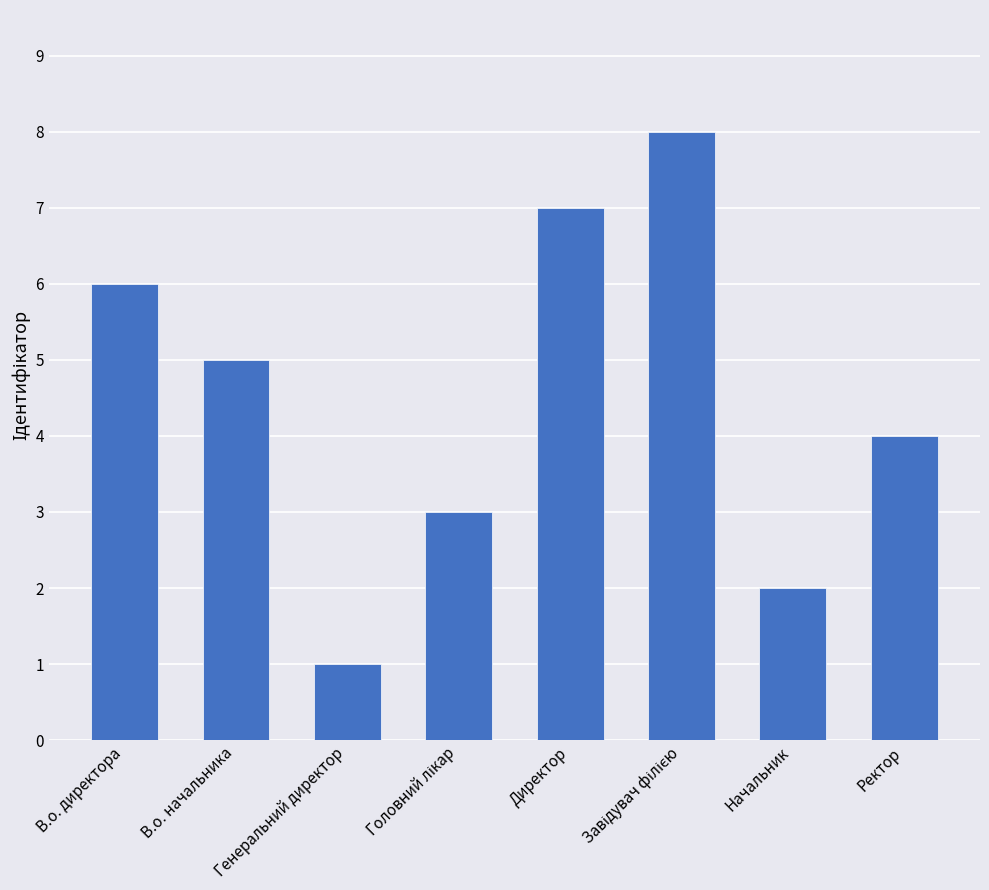

The value at В.о. директора is 2. True or false?

False